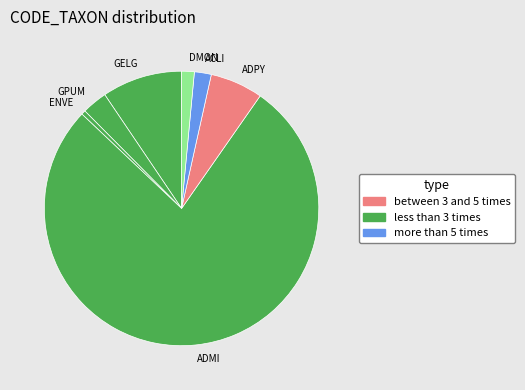

How many slices are in this pie chart?

7